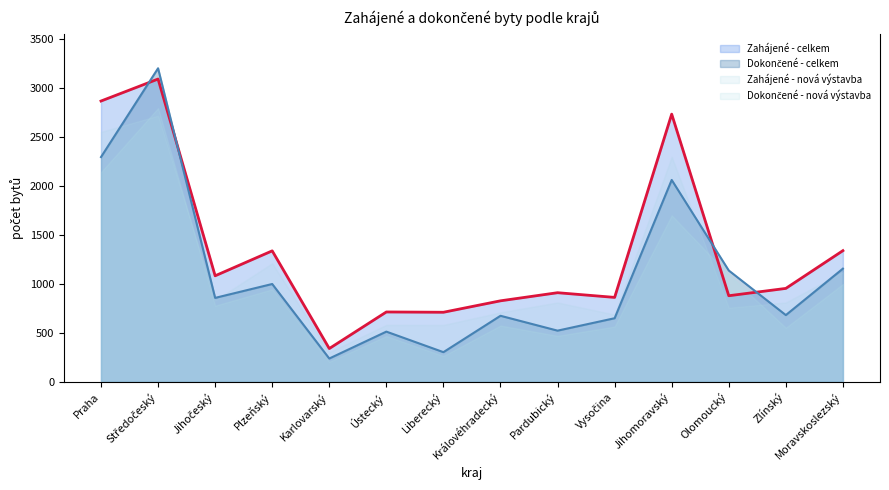

What is the label of the 4th point from the right?

Jihomoravský